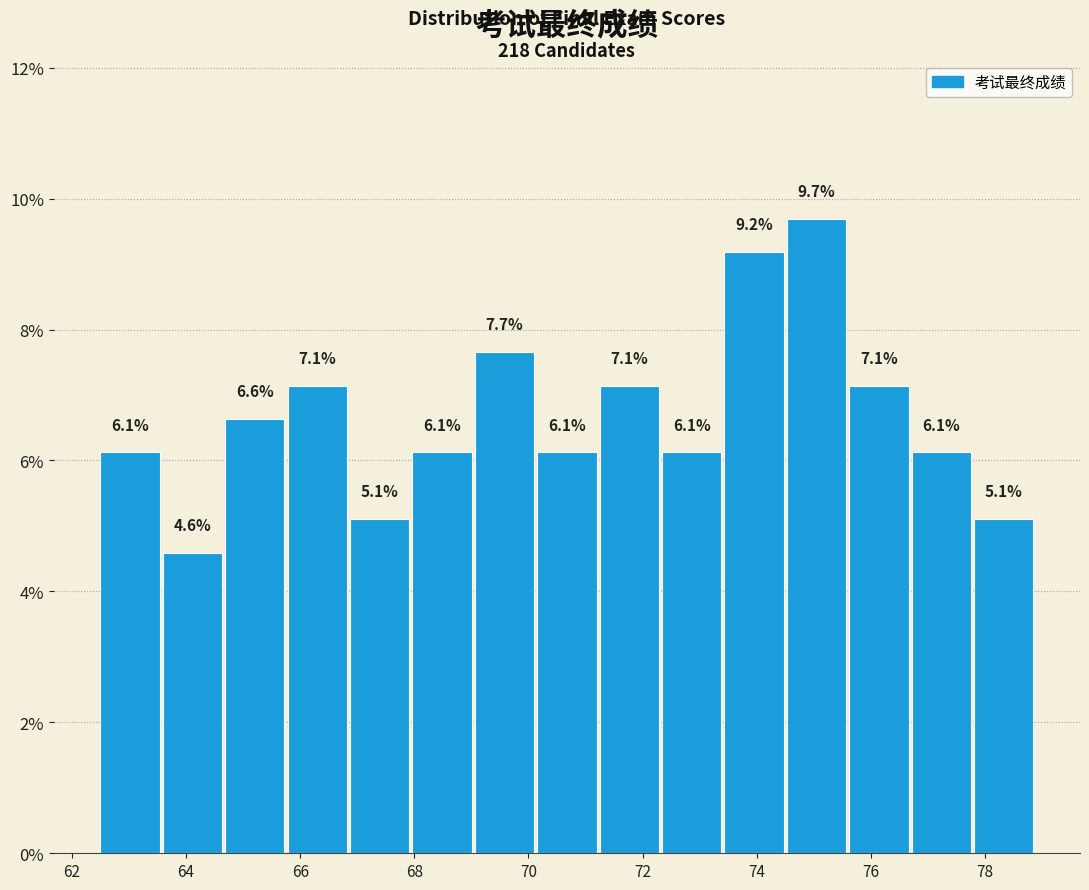

Reading left to right, transcribe this chart: for each bar, give the range it covers on the x-axis and its height. The bar edges are not printed on the chart, so give them approximately, as read against the axis.

62.6 to 63.6: 6.1
63.6 to 64.6: 4.6
64.6 to 65.8: 6.6
65.8 to 66.8: 7.1
66.8 to 68.0: 5.1
68.0 to 69.0: 6.1
69.0 to 70.2: 7.7
70.2 to 71.2: 6.1
71.2 to 72.4: 7.1
72.4 to 73.4: 6.1
73.4 to 74.6: 9.2
74.6 to 75.6: 9.7
75.6 to 76.8: 7.1
76.8 to 77.8: 6.1
77.8 to 79.0: 5.1